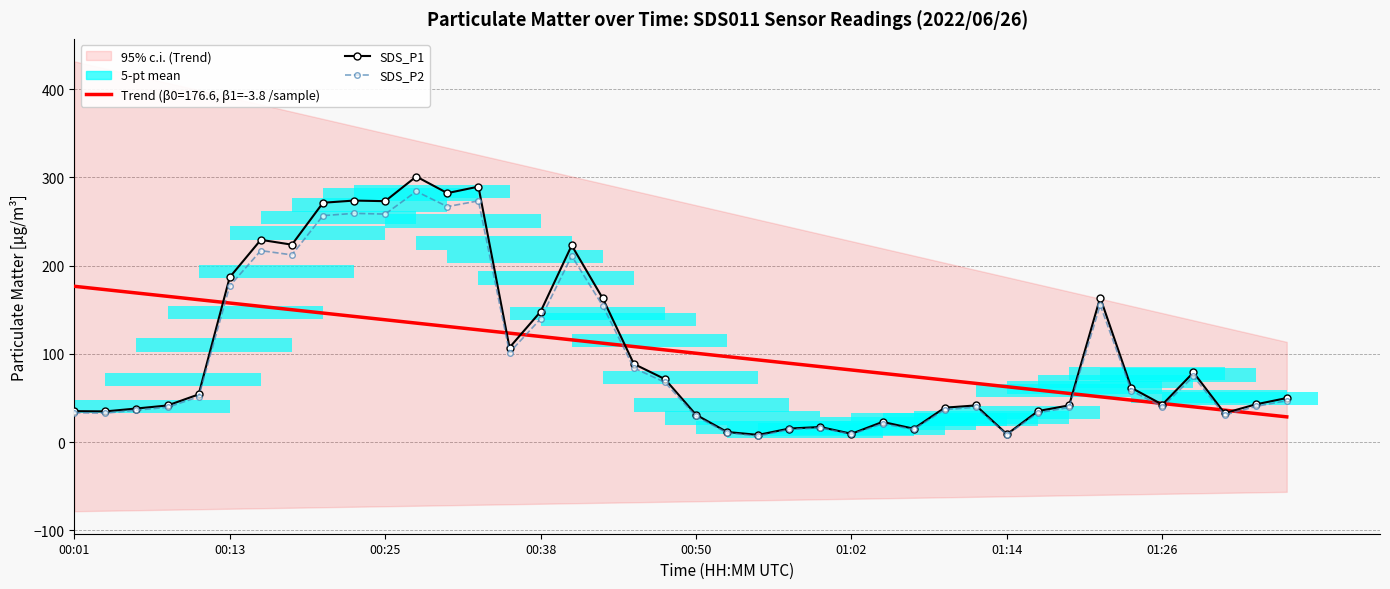

Count the number of categories in the chart.

40